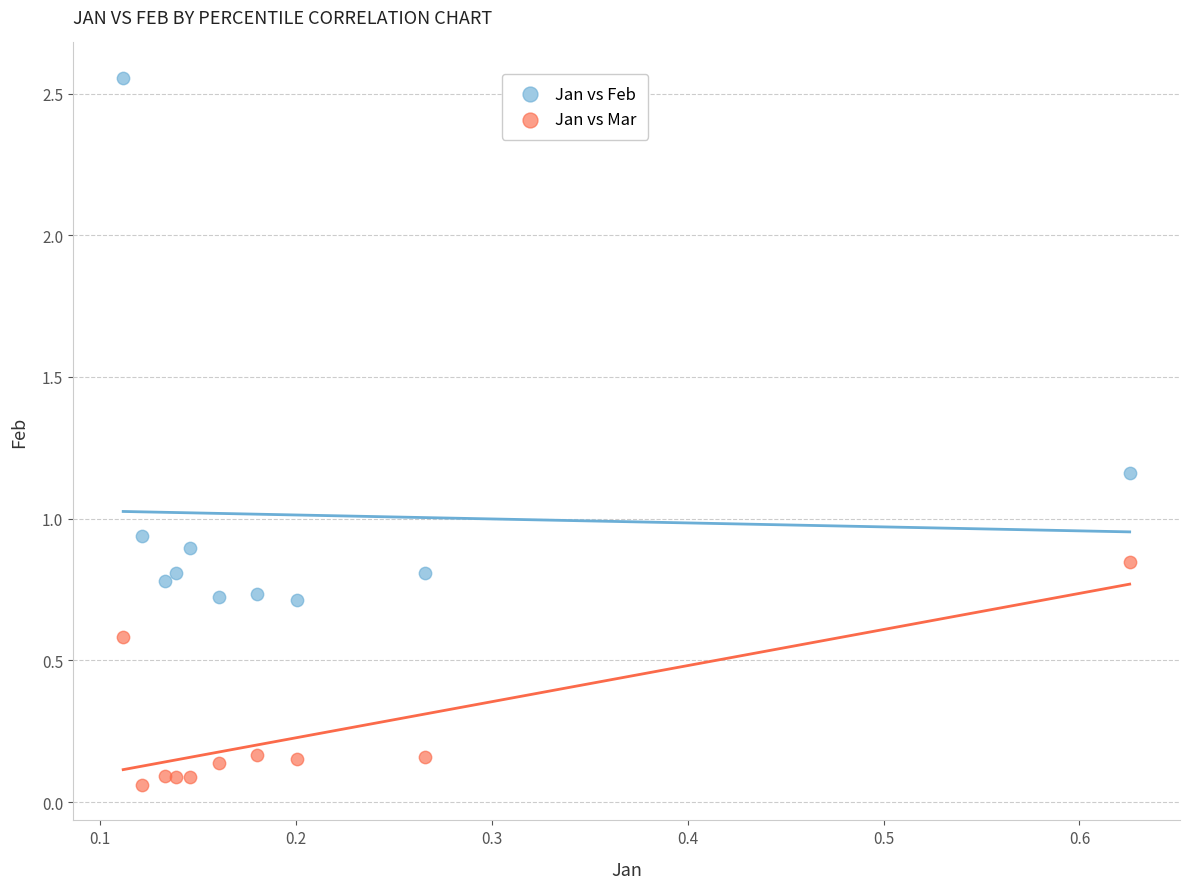

Which series has the largest Y range (max minus min)?

Jan vs Feb